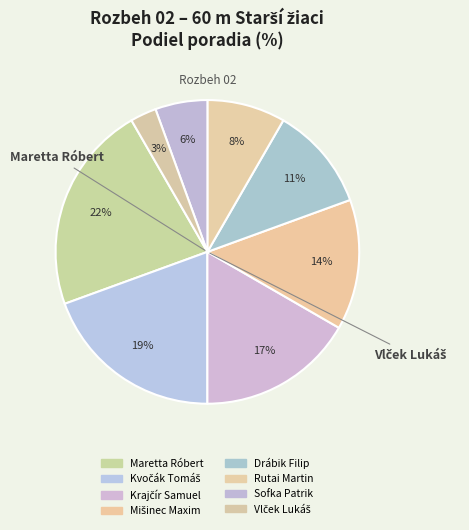

How many segments does this pie chart have?

8